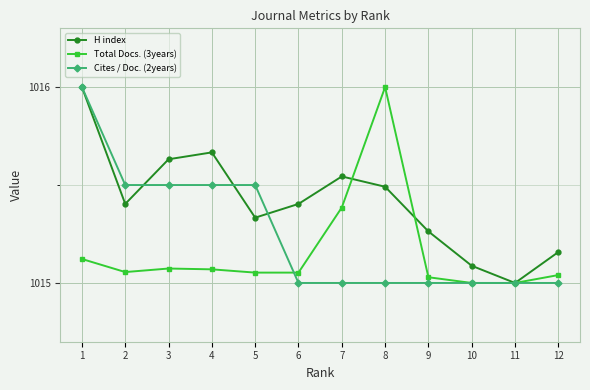

What is the spread (max minus min) of values at 4?

0.6